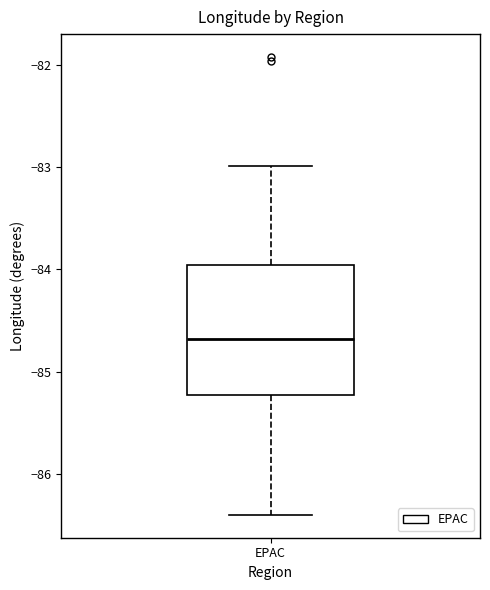

Transcribe this box plot: give where the median line is, the range the box spans, and where the two whiskers end, as read against the y-axis. The values are not printed on the chart, so give them approximately, as read against the axis.

median -84.7, box -85.2 to -84.0, whiskers -86.4 to -83.0